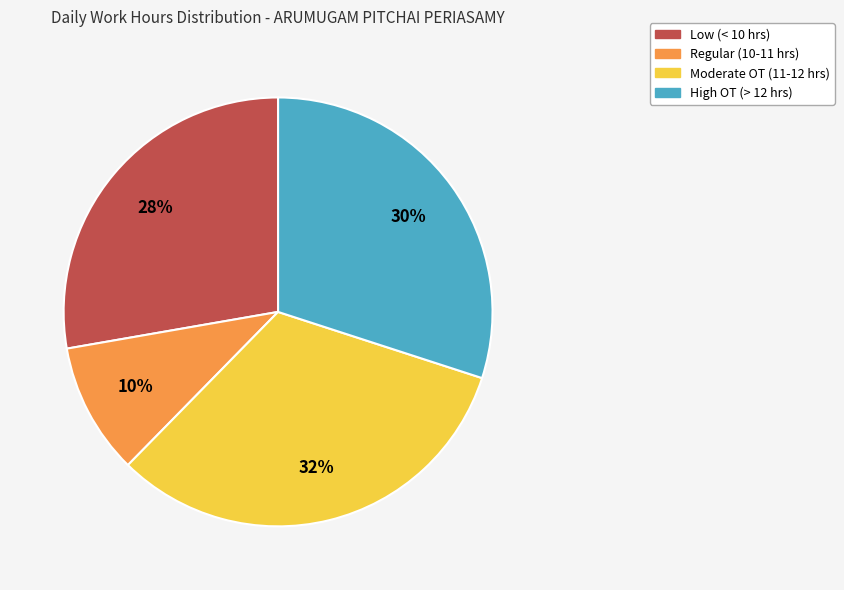

Is there any slice that represents more than half of the pie?

No